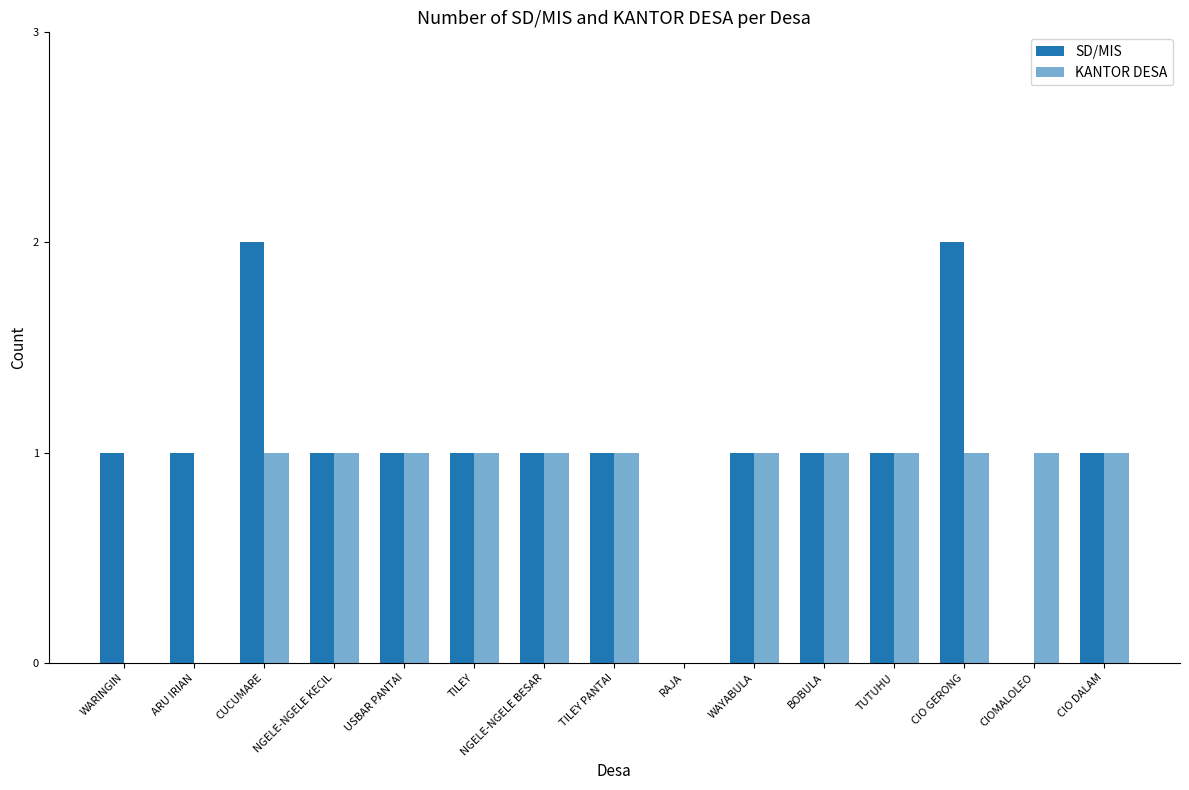

Reading left to right, transcribe all the data shown in this chart.

SD/MIS: 1	1	2	1	1	1	1	1	0	1	1	1	2	0	1
KANTOR DESA: 0	0	1	1	1	1	1	1	0	1	1	1	1	1	1